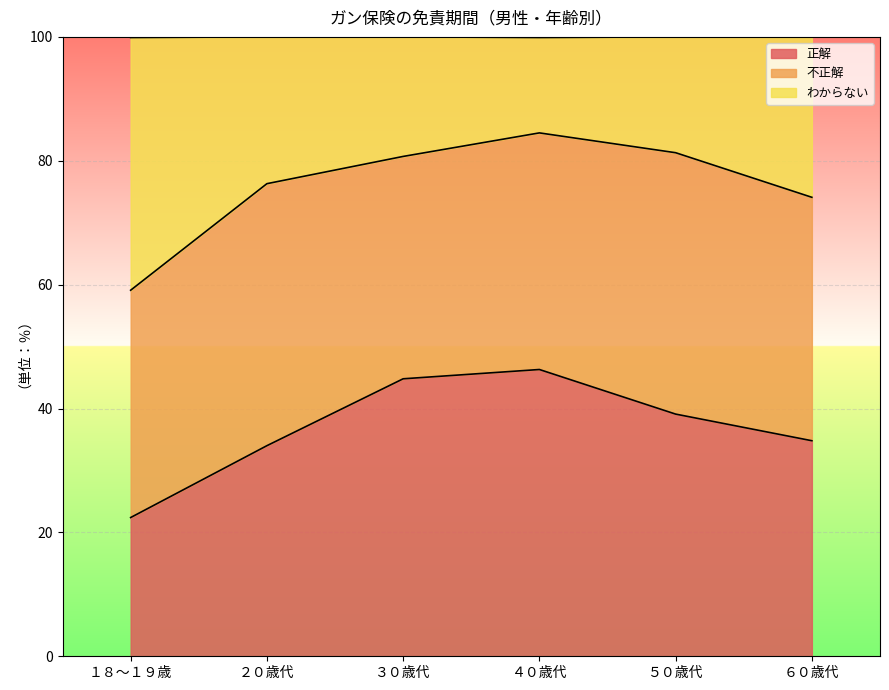

True or false: わからない has a value of 147.9 at ４０歳代.

False